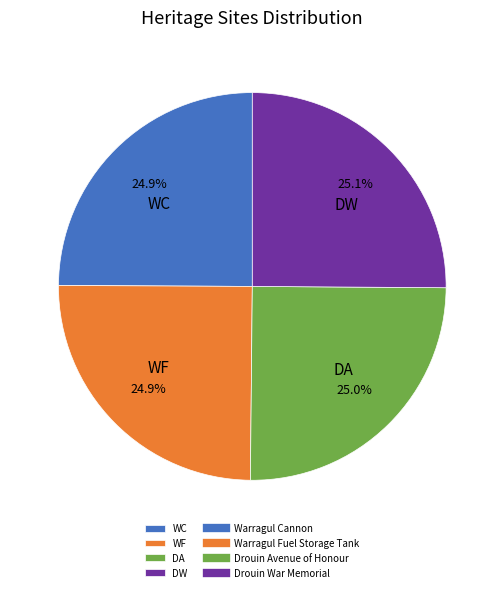

How many slices are in this pie chart?

4